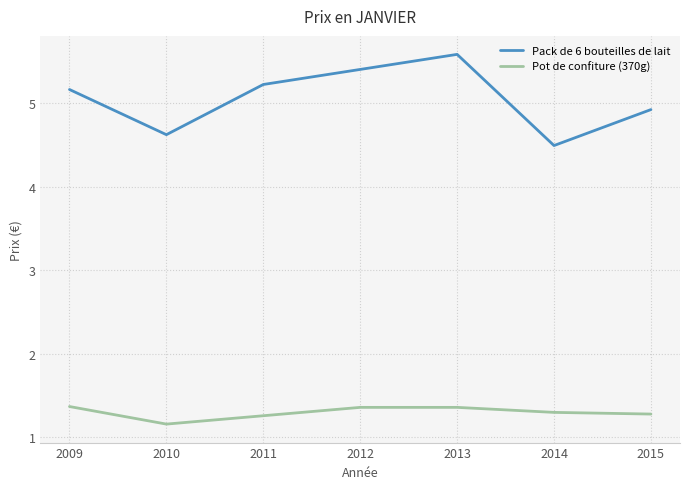

Reading left to right, transcribe all the data shown in this chart.

Pack de 6 bouteilles de lait: 5.2	4.6	5.2	5.4	5.6	4.5	4.9
Pot de confiture (370g): 1.4	1.2	1.3	1.4	1.4	1.3	1.3